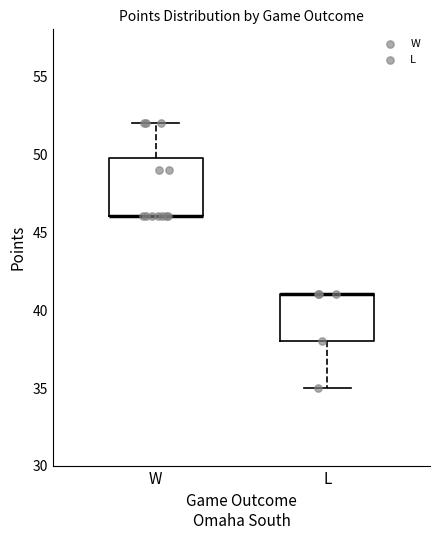

Reading left to right, transcribe this box plot: for each box, give where its median line is, the range the box spans, and where its two whiskers end, as read against the y-axis. The values are not printed on the chart, so give them approximately, as read against the axis.

W: median 46 (drawn on the box's lower edge), box 46 to 50, whiskers 46 to 52
L: median 41 (drawn on the box's upper edge), box 38 to 41, whiskers 35 to 41